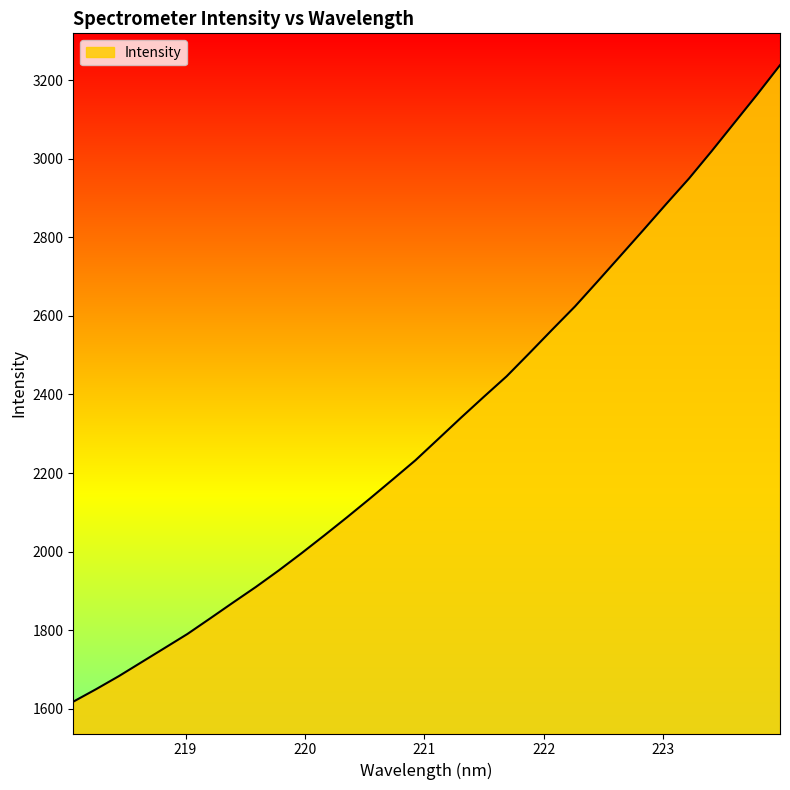

What is the maximum value shown in the chart?

3238.1